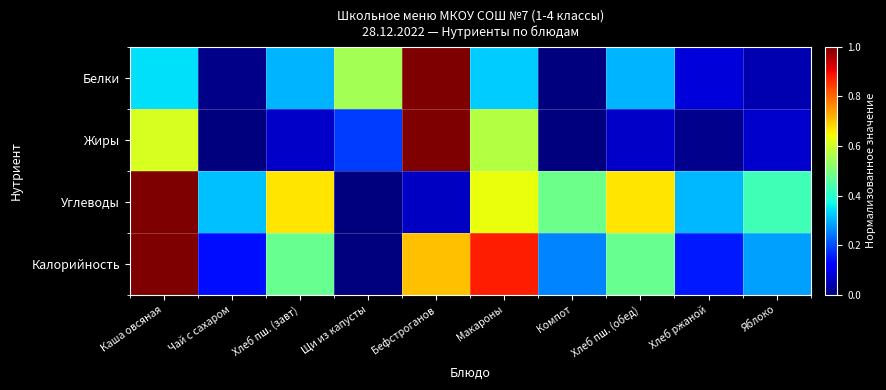

Reading right to left, what are all the values shown in this chart?

Белки: Яблоко=0.0	Хлеб ржаной=0.1	Хлеб пш. (обед)=0.3	Компот=0.0	Макароны=0.3	Бефстроганов=1.0	Щи из капусты=0.5	Хлеб пш. (завт)=0.3	Чай с сахаром=0.0	Каша овсяная=0.3
Жиры: Яблоко=0.1	Хлеб ржаной=0.0	Хлеб пш. (обед)=0.1	Компот=0.0	Макароны=0.6	Бефстроганов=1.0	Щи из капусты=0.2	Хлеб пш. (завт)=0.1	Чай с сахаром=0.0	Каша овсяная=0.6
Углеводы: Яблоко=0.4	Хлеб ржаной=0.3	Хлеб пш. (обед)=0.7	Компот=0.5	Макароны=0.6	Бефстроганов=0.1	Щи из капусты=0.0	Хлеб пш. (завт)=0.7	Чай с сахаром=0.3	Каша овсяная=1.0
Калорийность: Яблоко=0.3	Хлеб ржаной=0.1	Хлеб пш. (обед)=0.5	Компот=0.3	Макароны=0.9	Бефстроганов=0.7	Щи из капусты=0.0	Хлеб пш. (завт)=0.5	Чай с сахаром=0.1	Каша овсяная=1.0